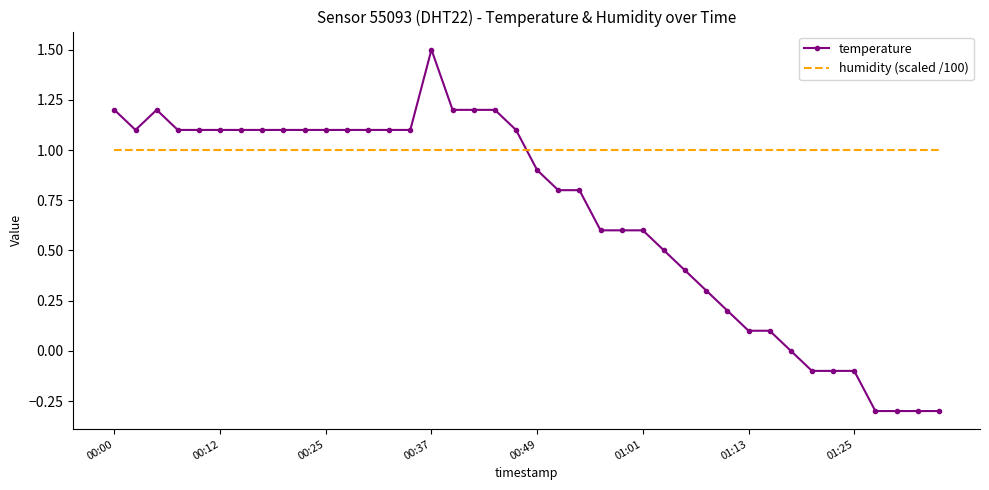

What is the greatest value displayed?

1.5